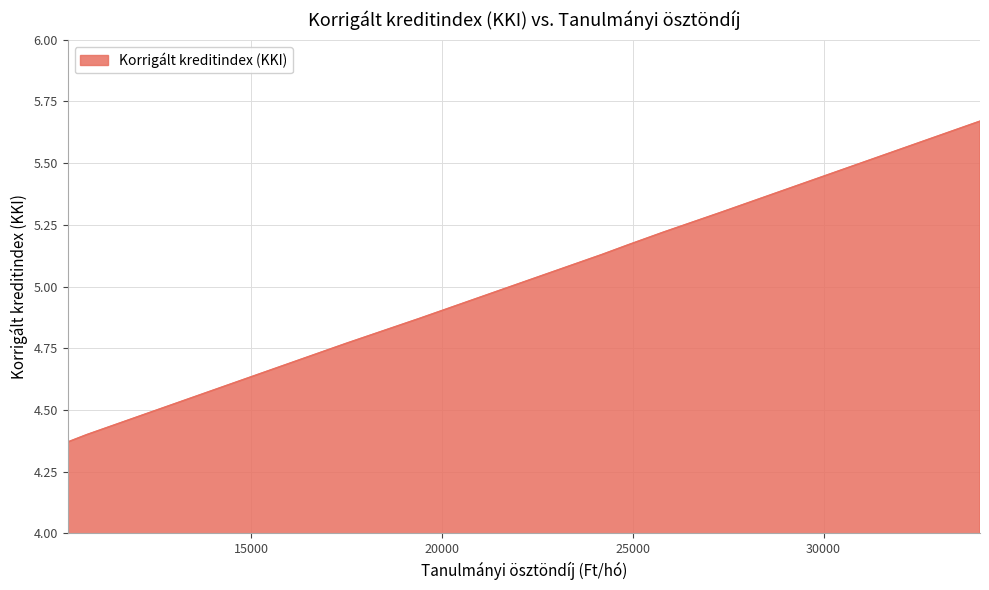

What is the sum of the values at 27300 and 34100?

11.0